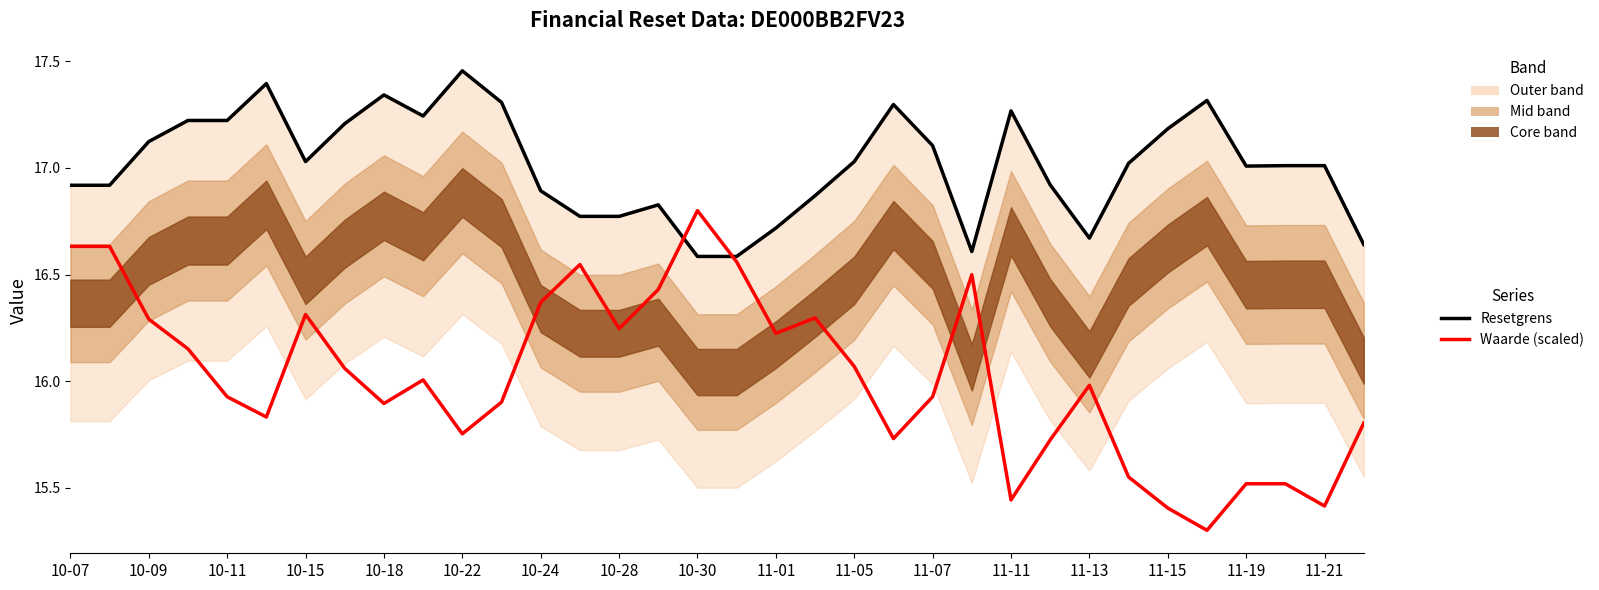

Reading right to left, transcribe all the data shown in this chart.

Resetgrens: 16.6	17.0	17.0	17.0	17.3	17.2	17.0	16.7	16.9	17.3	16.6	17.1	17.3	17.0	16.9	16.7	16.6	16.6	16.8	16.8	16.8	16.9	17.3	17.5	17.2	17.3	17.2	17.0	17.4	17.2	17.2	17.1	16.9	16.9
Waarde (scaled): 15.8	15.4	15.5	15.5	15.3	15.4	15.6	16.0	15.7	15.4	16.5	15.9	15.7	16.1	16.3	16.2	16.6	16.8	16.4	16.2	16.5	16.4	15.9	15.8	16.0	15.9	16.1	16.3	15.8	15.9	16.2	16.3	16.6	16.6